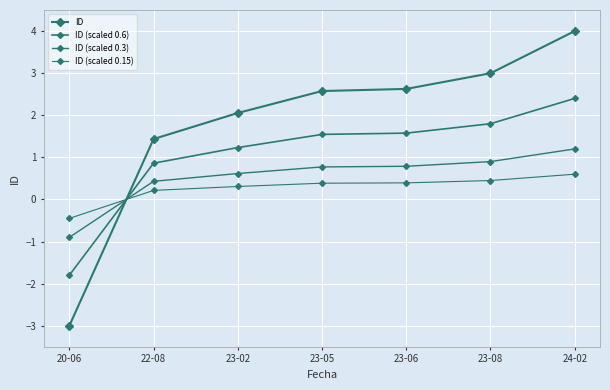

How many values in ID are below zero?

1